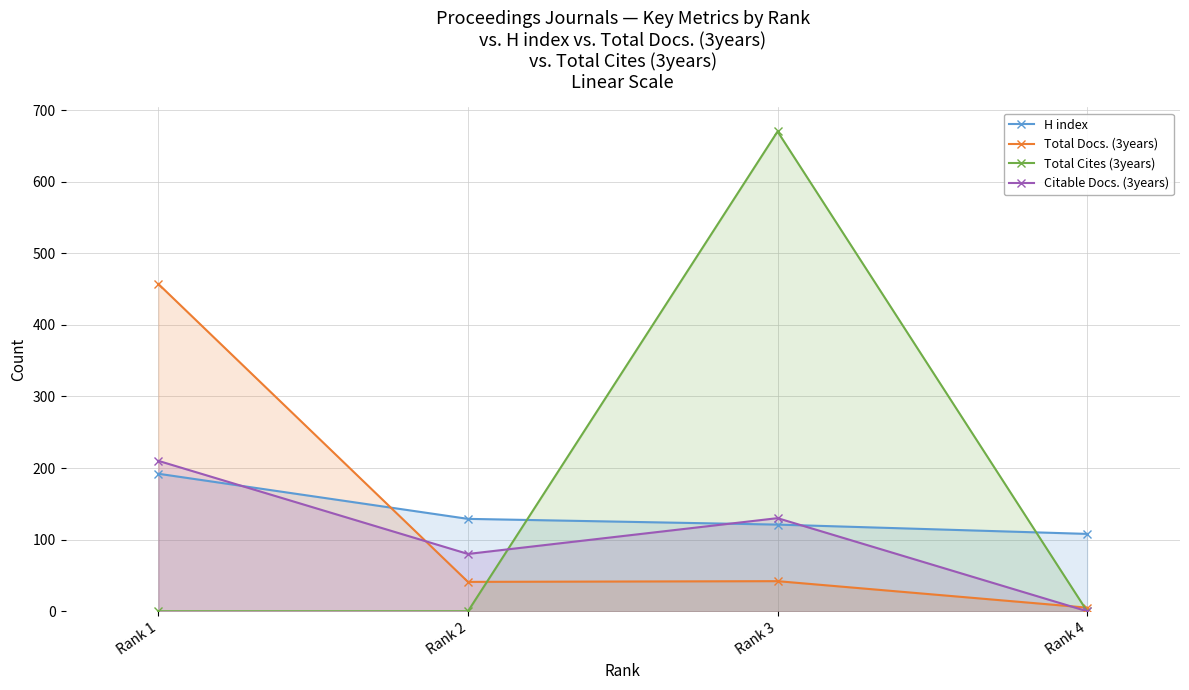

Where do Citable Docs. (3years) and Total Cites (3years) first cross each other?

Rank 2 and Rank 3